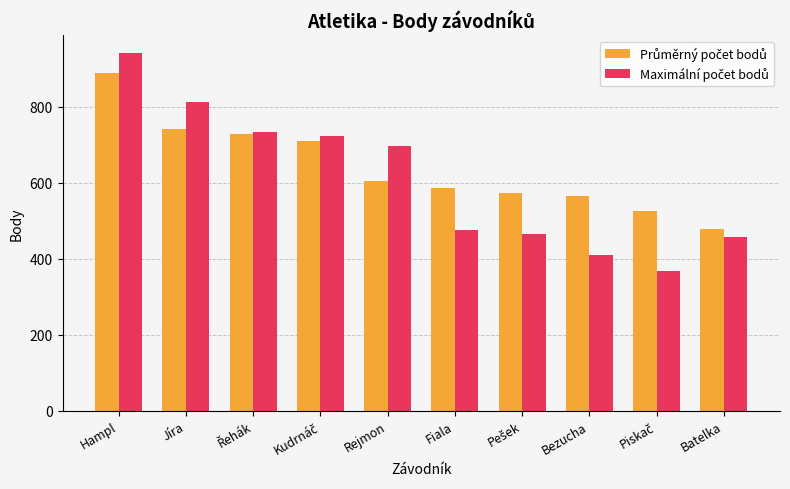

What is the label of the 6th bar from the right?

Rejmon